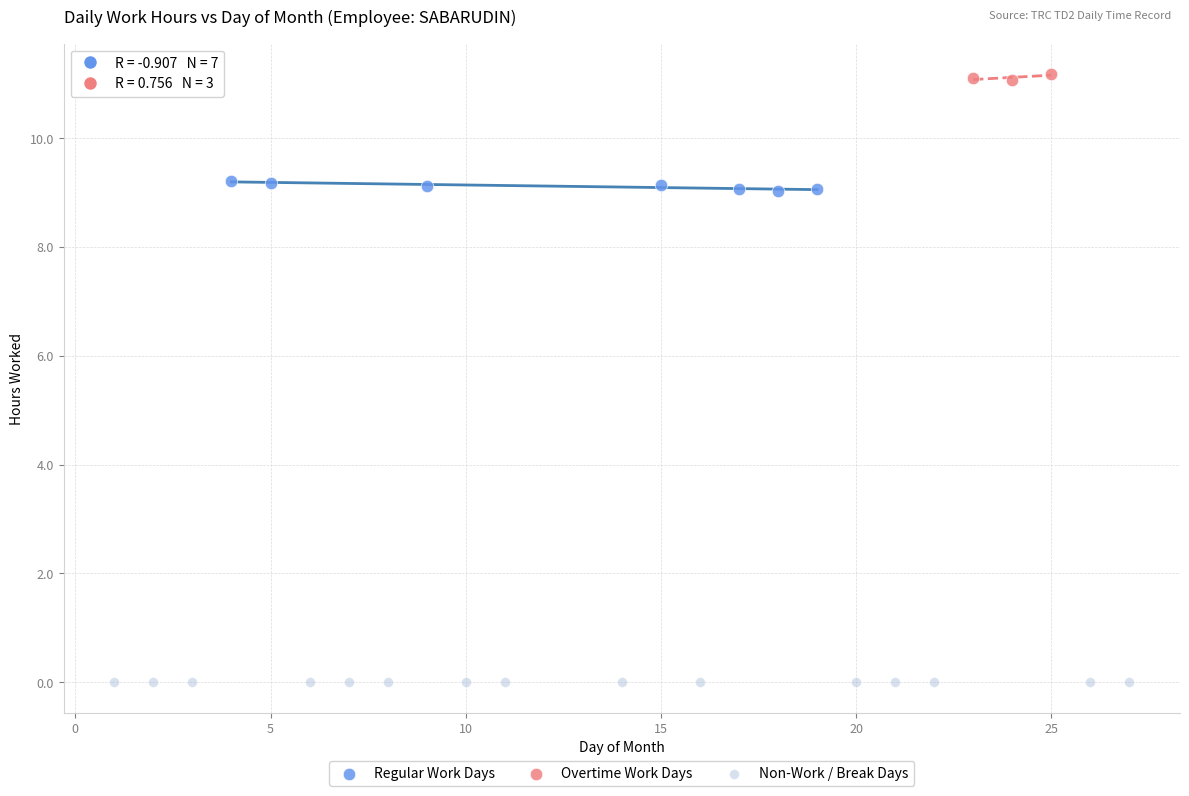

Which series reaches the maximum Y coordinate?

Overtime Work Days